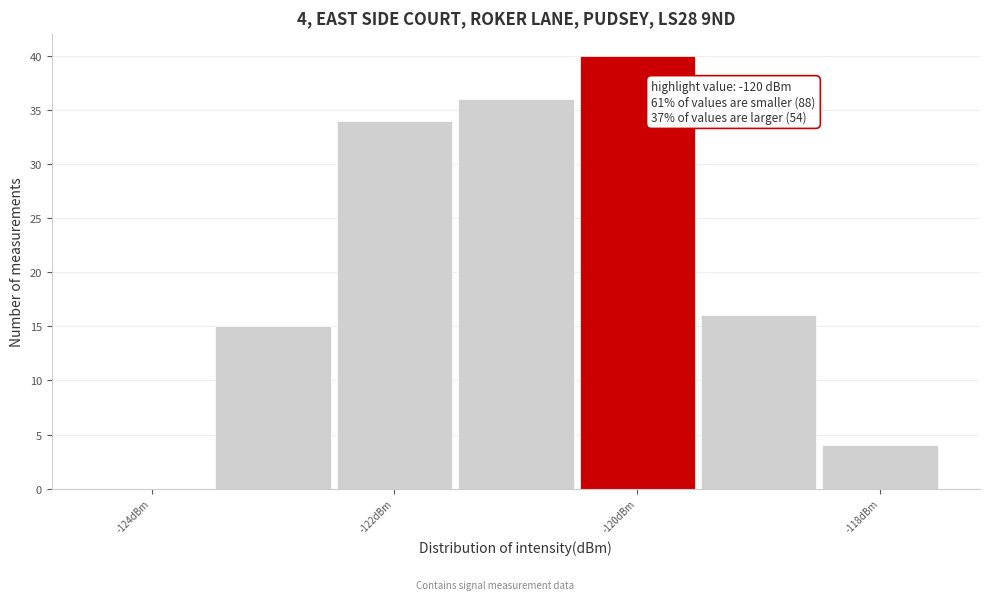

Which range on the x-axis has the tallest bar?

-120.5 to -119.5